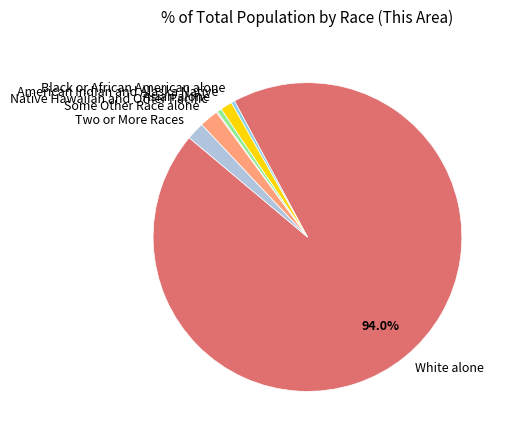

Do Asian alone and Black or African American alone together represent more than half of the pie?

No